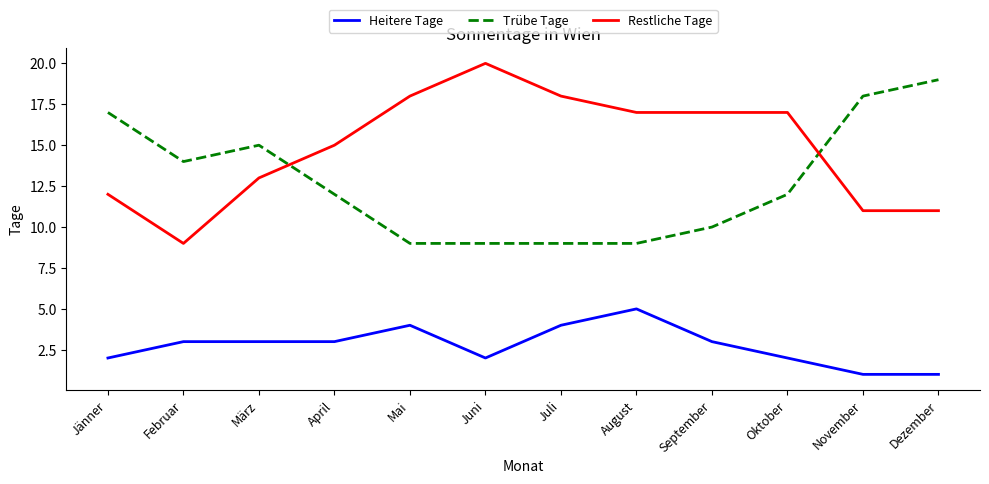

Which category has the highest value in the Heitere Tage series?

August